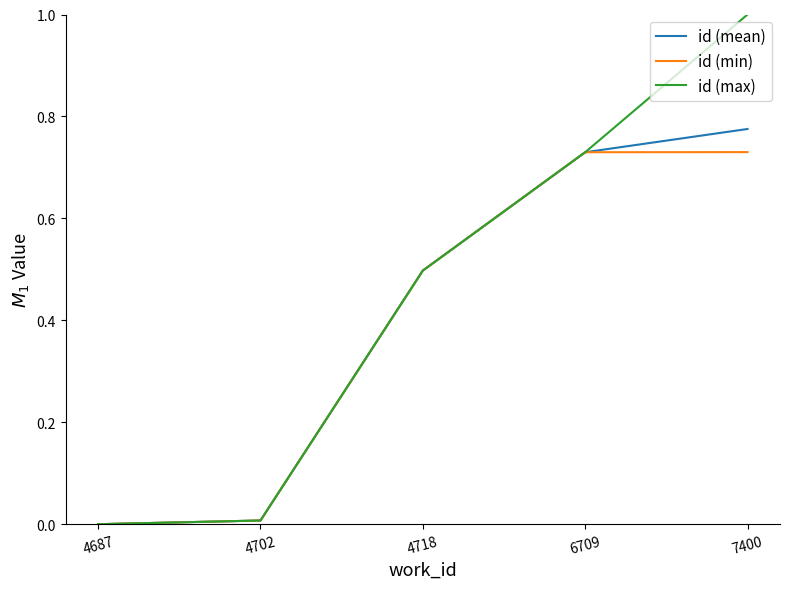

How many positive values does the id (mean) series have?

4